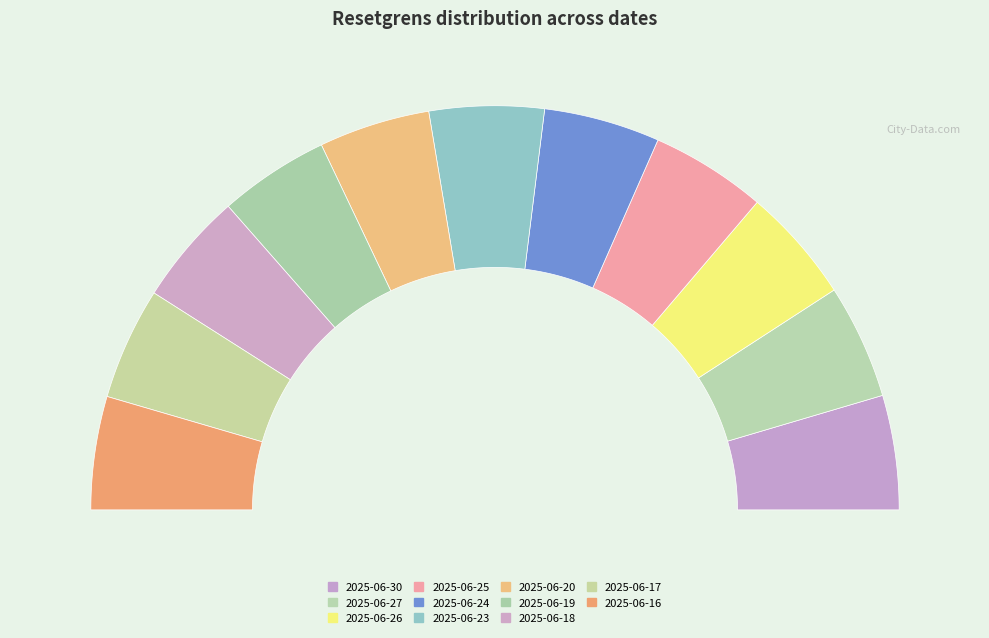

What is the ratio of the value at 2025-06-24 to the value at 2025-06-17?

1.0